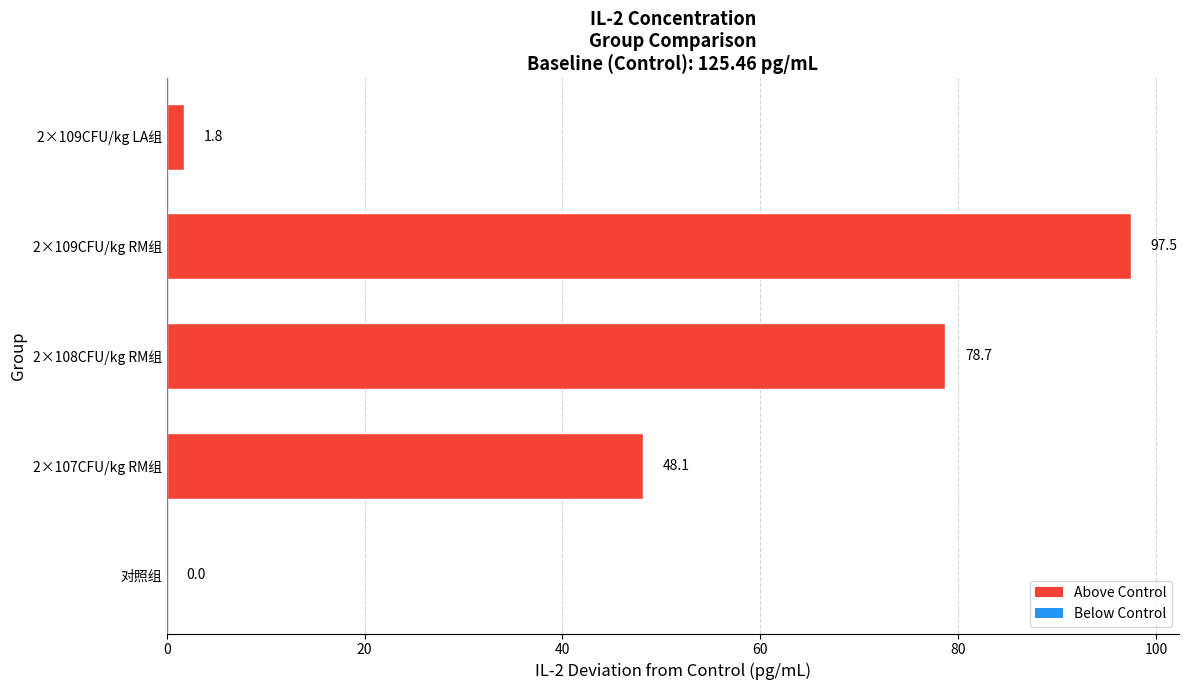

Reading bottom to top, transcribe all the data shown in this chart.

对照组=0.0	2×107CFU/kg RM组=48.1	2×108CFU/kg RM组=78.7	2×109CFU/kg RM组=97.5	2×109CFU/kg LA组=1.8